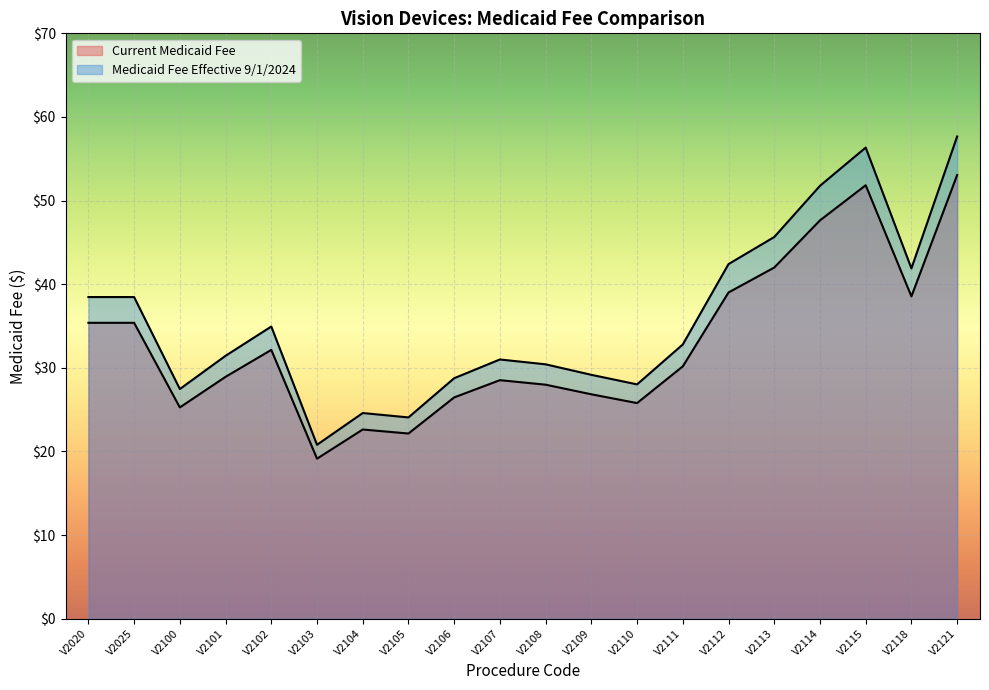

How many lines are shown in the chart?

2